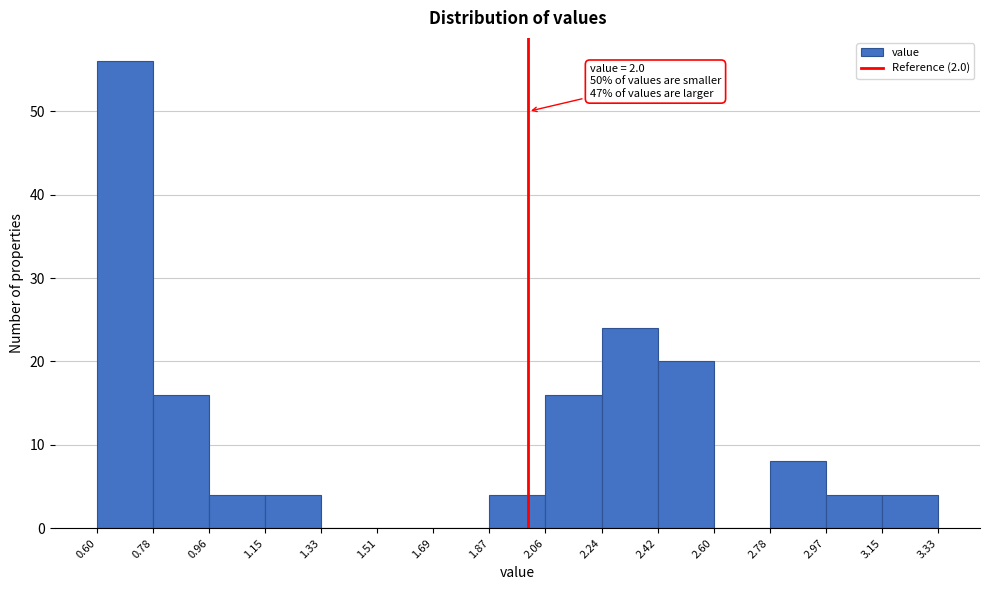

Over which range of the x-axis is the bar tallest?

0.60 to 0.78